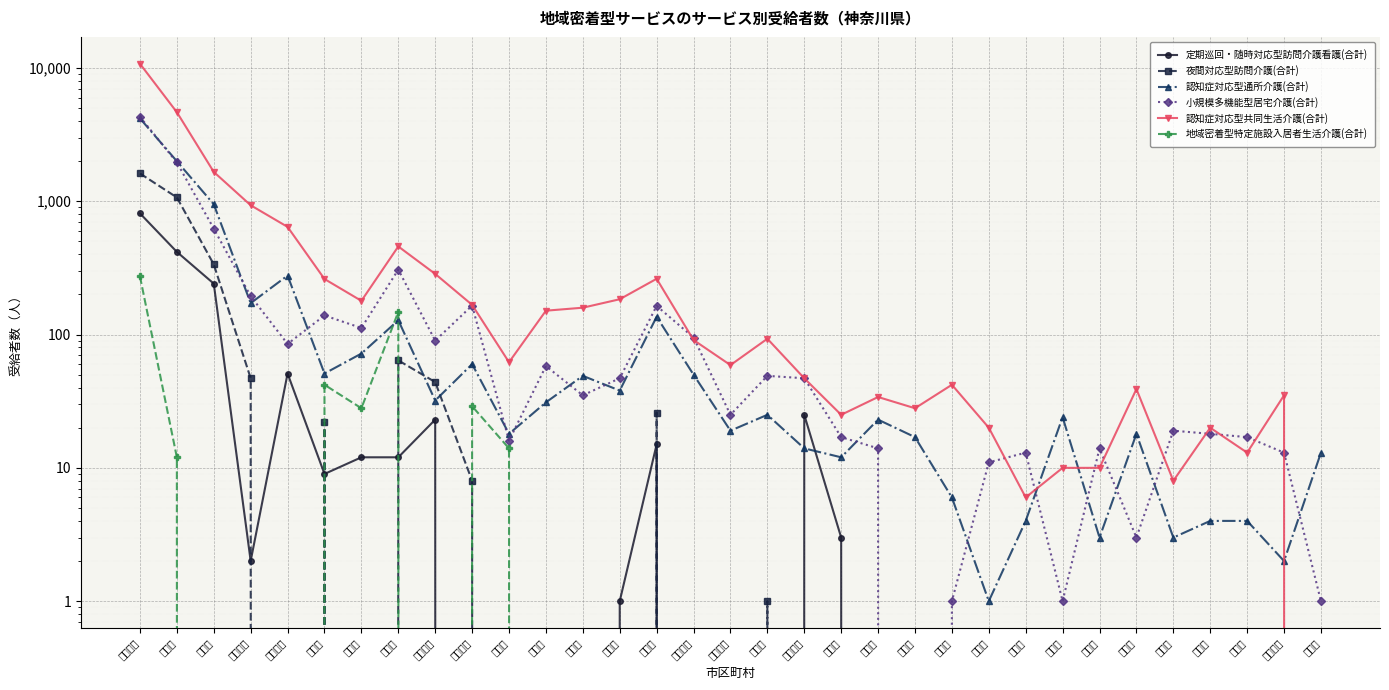

Rank the series at 海老名市 from lowest to highest value.

定期巡回・随時対応型訪問介護看護(合計), 夜間対応型訪問介護(合計), 地域密着型特定施設入居者生活介護(合計), 認知症対応型通所介護(合計), 小規模多機能型居宅介護(合計), 認知症対応型共同生活介護(合計)